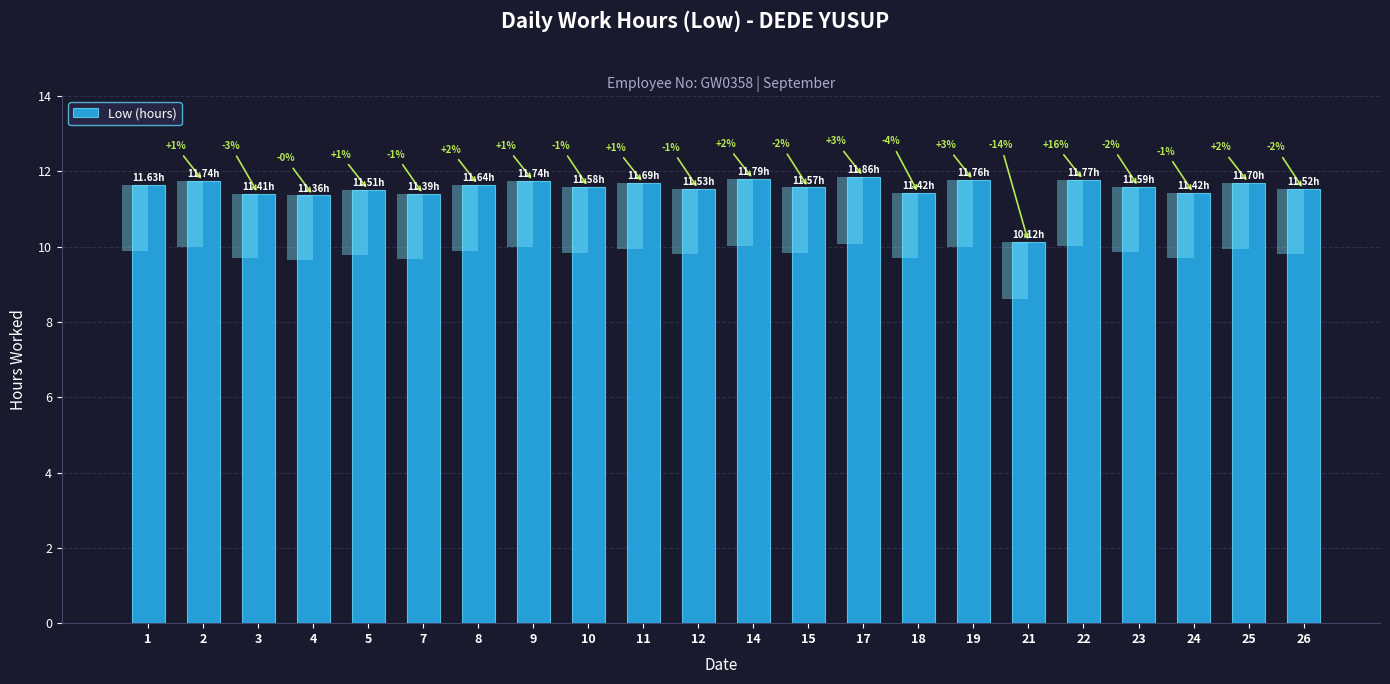

Approximately how many times larger is the value at 8 compared to 5?

1.0